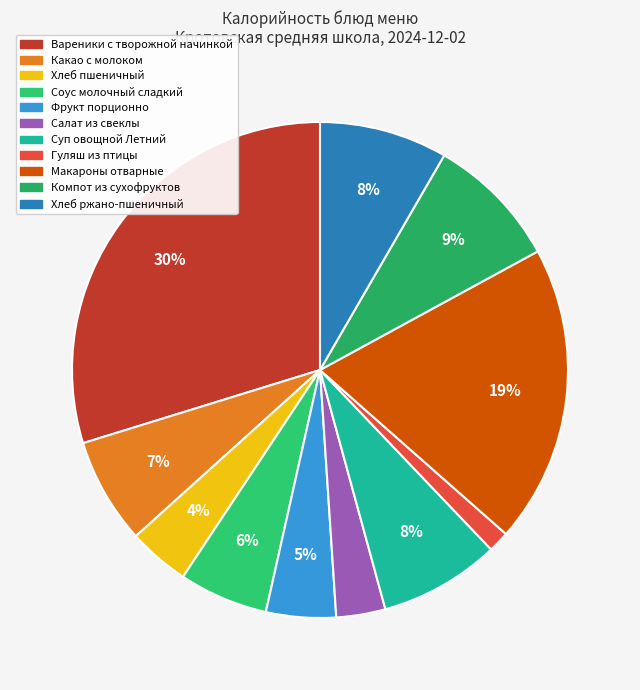

To the nearest percent, what portion does Какао с молоком represent?

7%